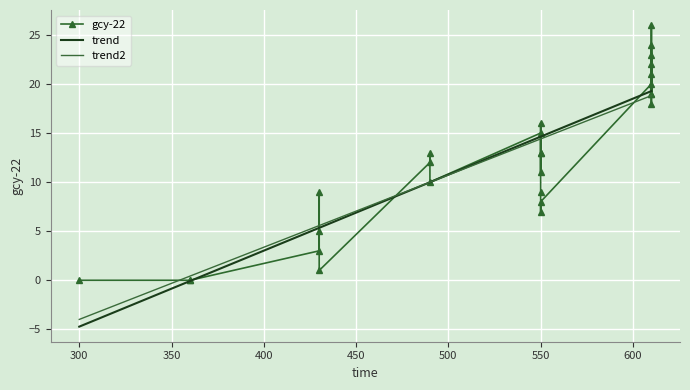

Which has a higher value, 300 or 550?

550